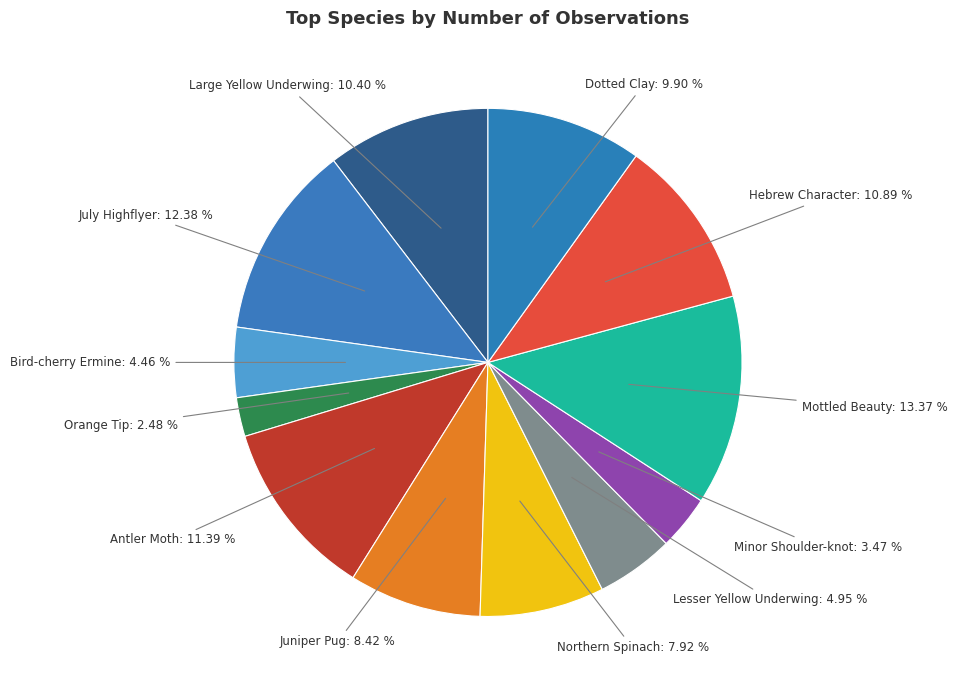

Count the number of slices in the pie.

12